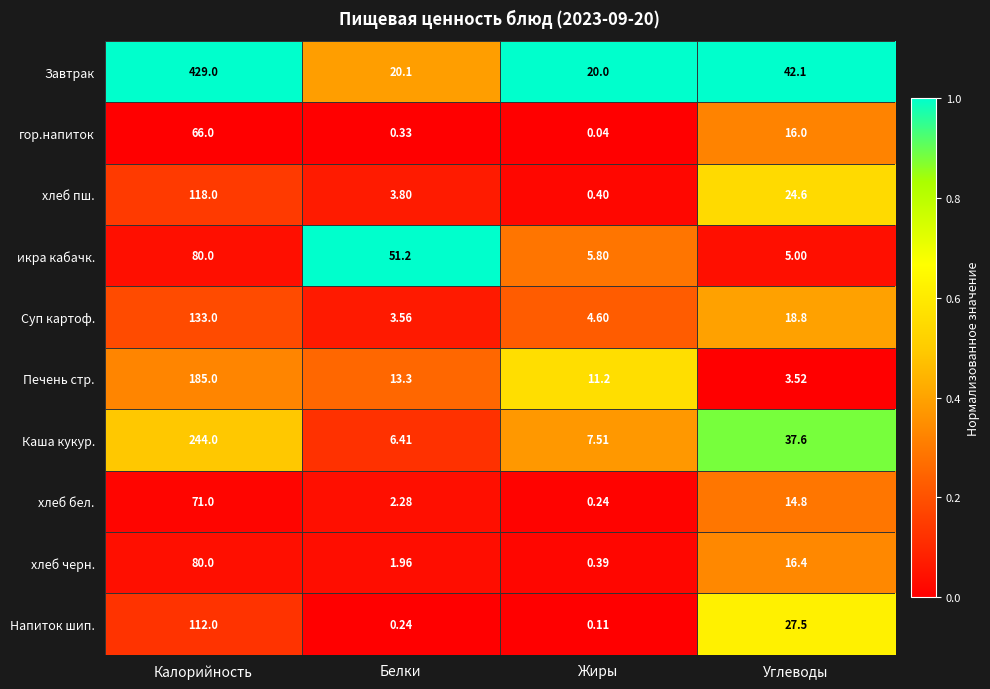

At which category is the sum across all series the highest?

Калорийность